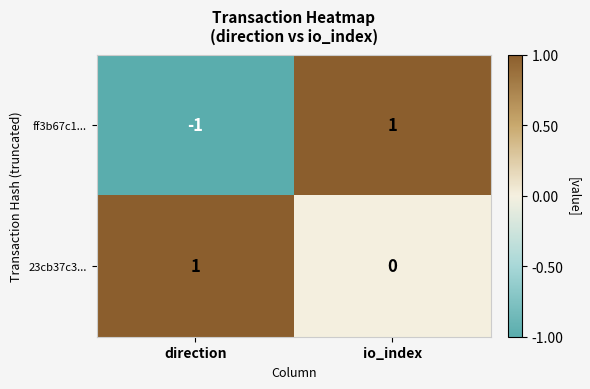

Reading right to left, extract all data points from this chart.

ff3b67c1...: io_index=1	direction=-1
23cb37c3...: io_index=0	direction=1